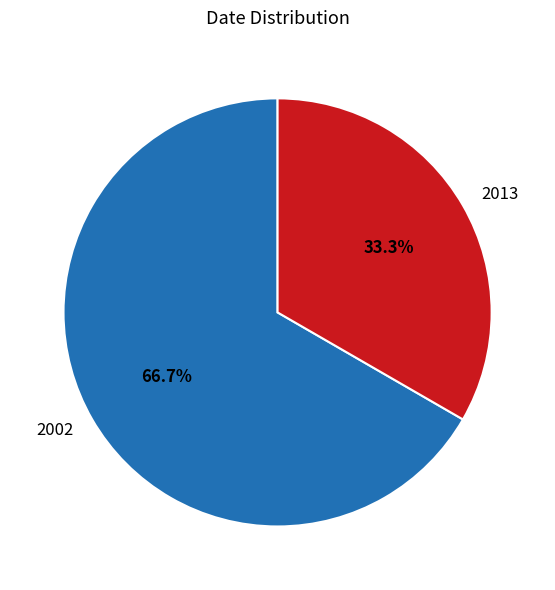

Is there any slice that represents more than half of the pie?

Yes